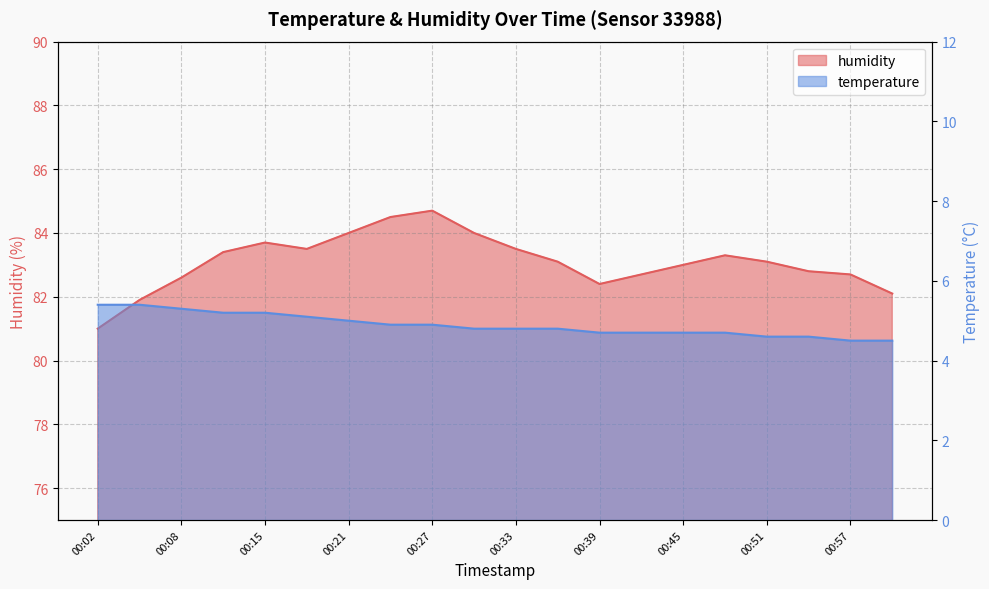

What is the difference between the maximum and minimum values in the humidity series?

3.7